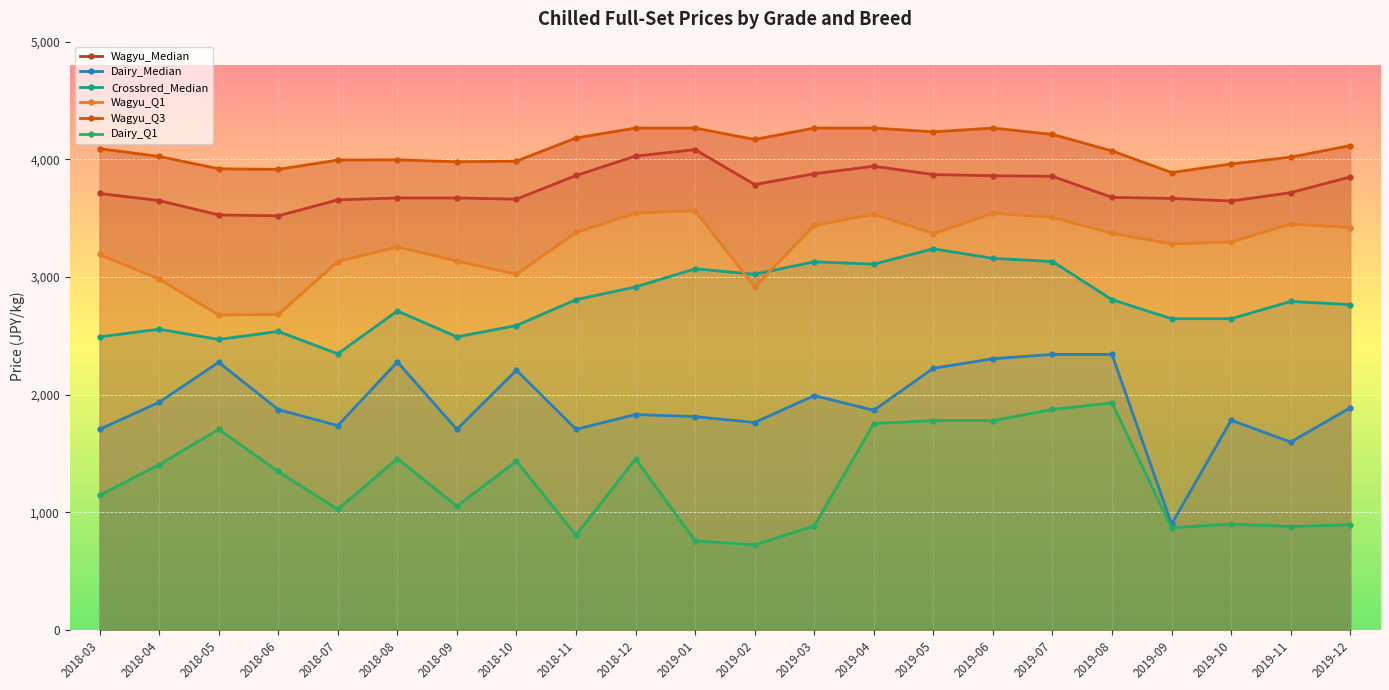

Is it true that Wagyu_Q3 equals 1557 at 2019-01?

False